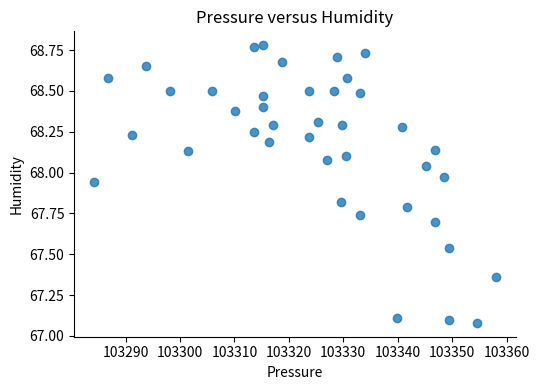

What is the range of Y values (max minus min)?

1.7